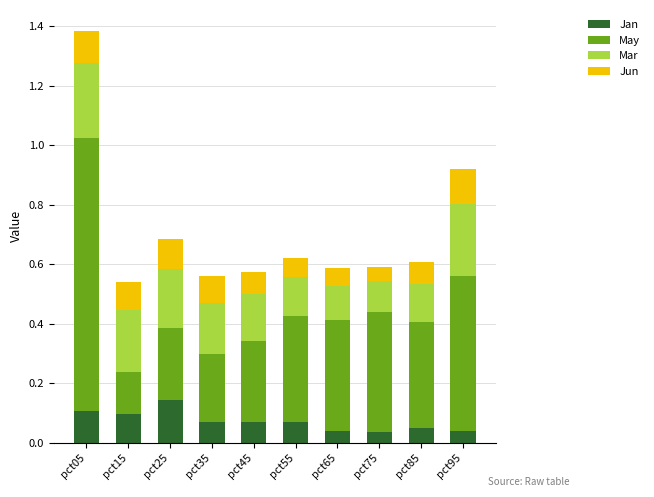

The Jan series shows 0.2 at pct05. True or false?

False